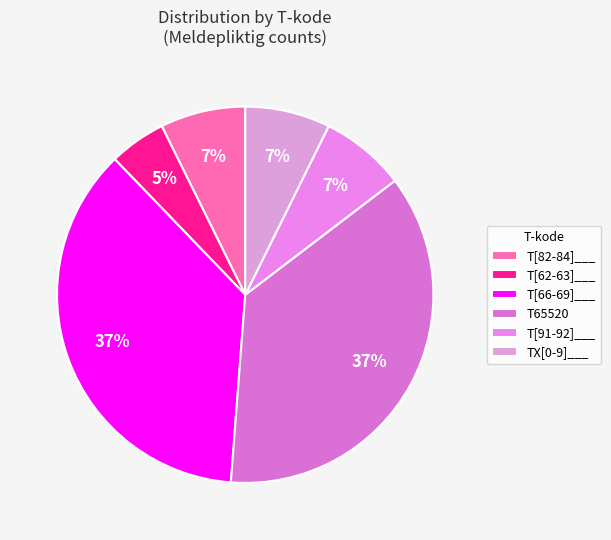

How many segments does this pie chart have?

6